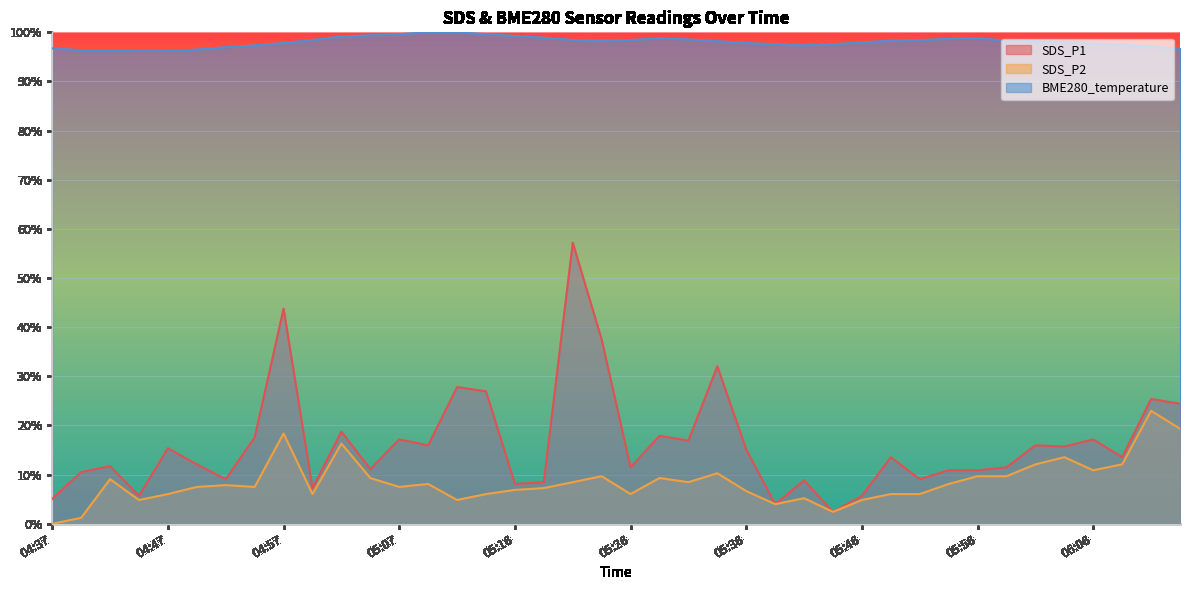

Reading left to right, extract all data points from this chart.

SDS_P1: 0.1	0.1	0.1	0.1	0.2	0.1	0.1	0.2	0.4	0.1	0.2	0.1	0.2	0.2	0.3	0.3	0.1	0.1	0.6	0.4	0.1	0.2	0.2	0.3	0.2	0.0	0.1	0.0	0.1	0.1	0.1	0.1	0.1	0.1	0.2	0.2	0.2	0.1	0.3	0.2
SDS_P2: 0.0	0.0	0.1	0.0	0.1	0.1	0.1	0.1	0.2	0.1	0.2	0.1	0.1	0.1	0.0	0.1	0.1	0.1	0.1	0.1	0.1	0.1	0.1	0.1	0.1	0.0	0.1	0.0	0.0	0.1	0.1	0.1	0.1	0.1	0.1	0.1	0.1	0.1	0.2	0.2
BME280_temperature: 1.0	1.0	1.0	1.0	1.0	1.0	1.0	1.0	1.0	1.0	1.0	1.0	1.0	1.0	1.0	1.0	1.0	1.0	1.0	1.0	1.0	1.0	1.0	1.0	1.0	1.0	1.0	1.0	1.0	1.0	1.0	1.0	1.0	1.0	1.0	1.0	1.0	1.0	1.0	1.0